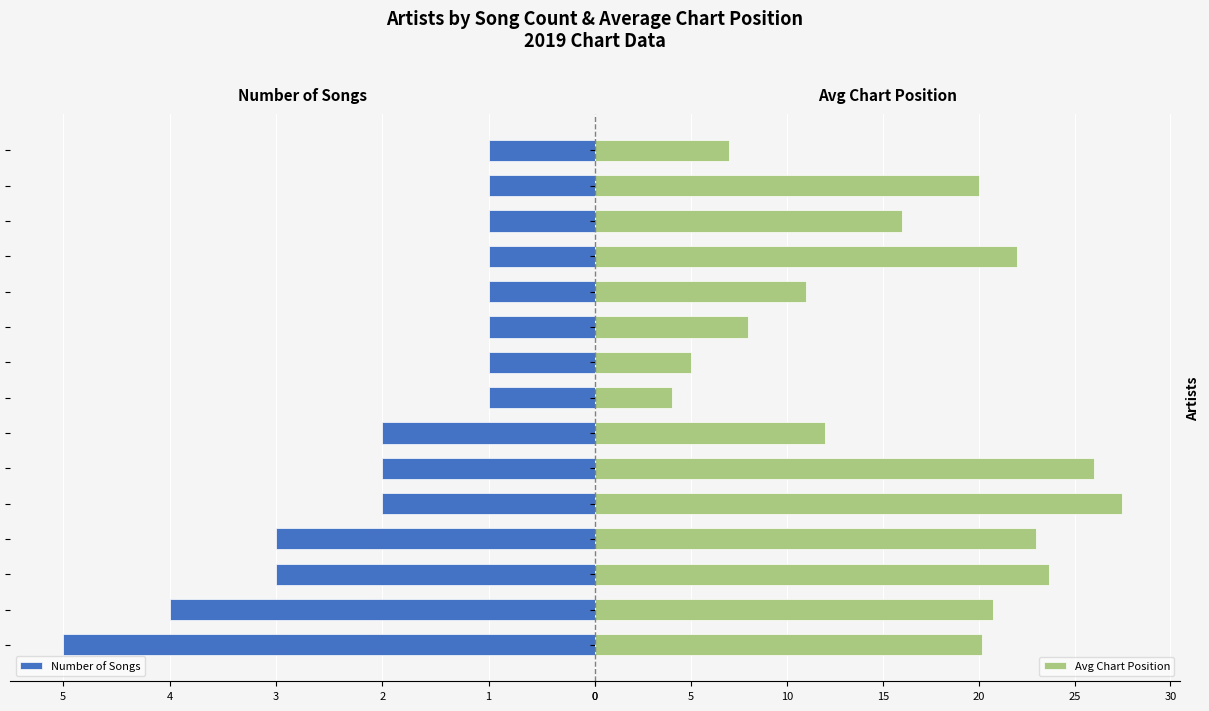

Between 14 and 9, which is larger?

14